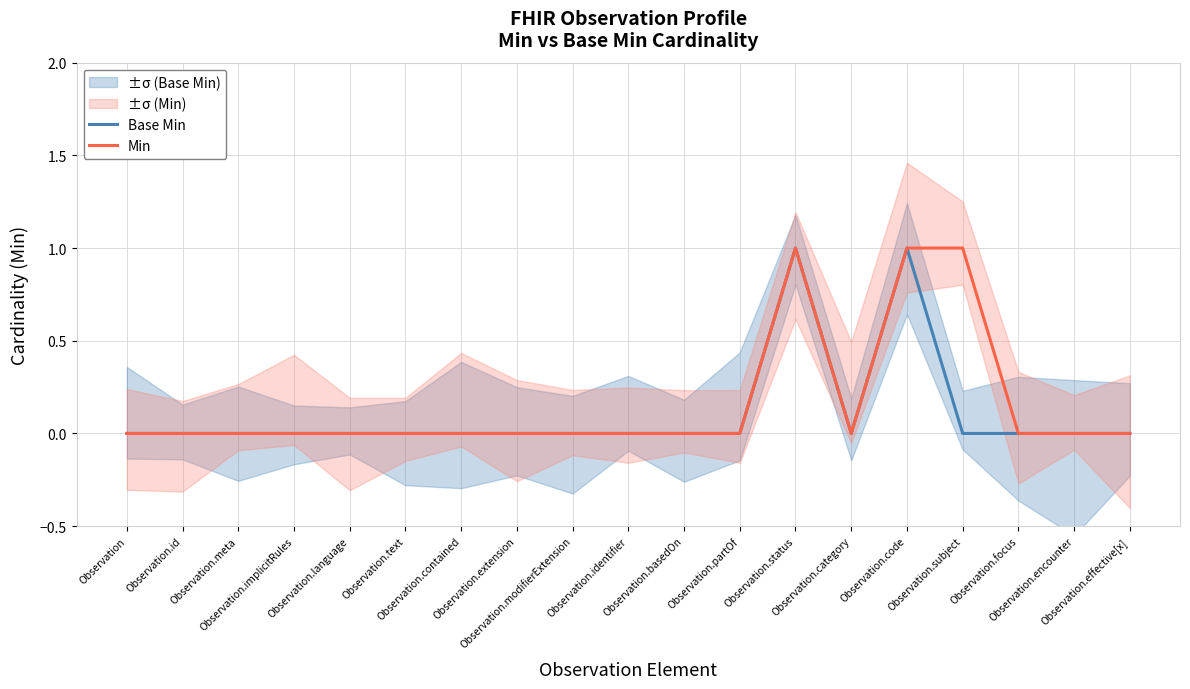

Does the chart display data point markers on the line(s)?

No